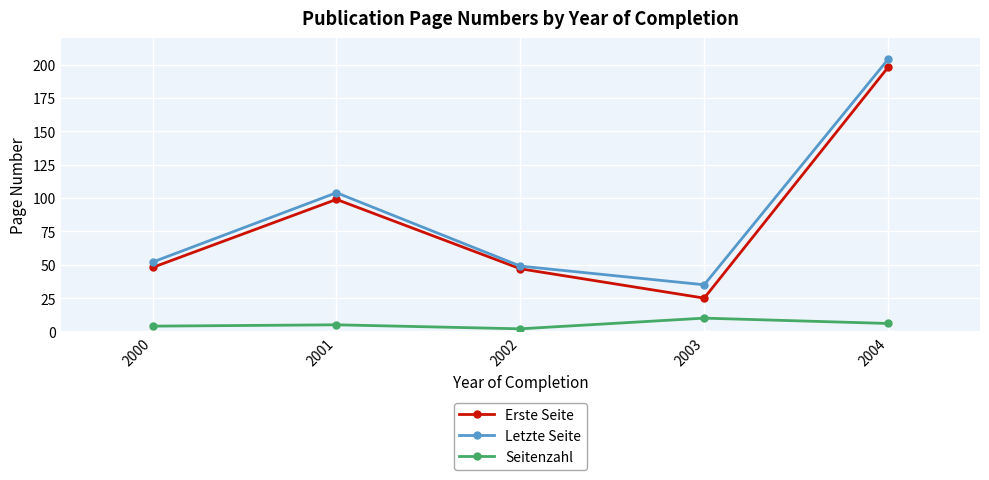

Is the value of Letzte Seite at 2000 greater than the value of Seitenzahl at 2002?

Yes